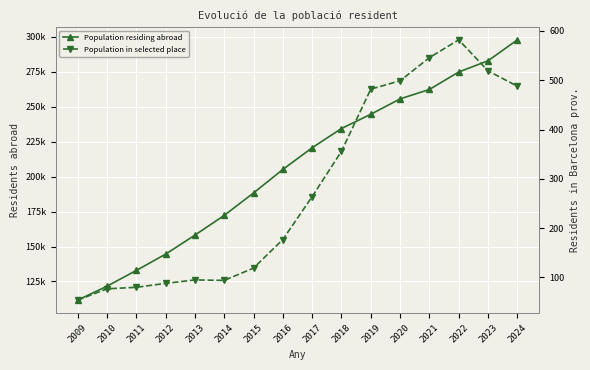

At how many categories does at least one series exceed 214575?

8